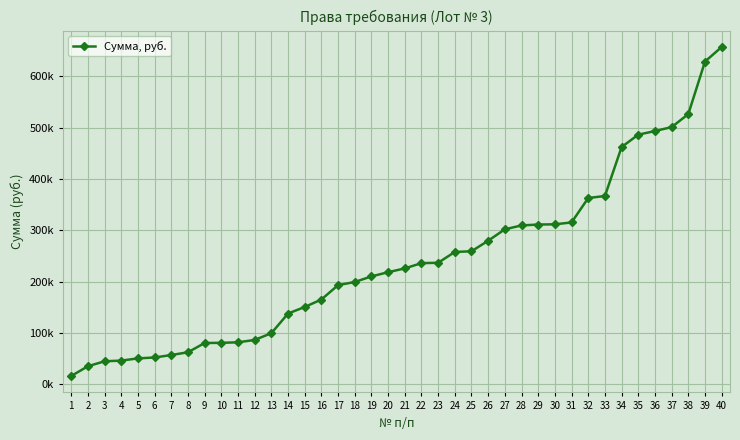

Reading left to right, extract all data points from this chart.

1=15851.4	2=34798.6	3=44518.5	4=45803.8	5=50133.8	6=51860.9	7=56694.9	8=62070.8	9=80105.9	10=80464.3	11=81485.0	12=86096.1	13=99214.9	14=137568.3	15=150368.8	16=164931.2	17=192976.3	18=199016.3	19=210000.0	20=218157.5	21=225578.4	22=235801.3	23=236547.0	24=257638.9	25=258959.8	26=279536.0	27=301788.3	28=309352.8	29=311092.4	30=311514.4	31=315194.4	32=362823.2	33=366708.9	34=462176.5	35=486319.5	36=493368.5	37=501024.7	38=526407.0	39=628797.2	40=657252.7